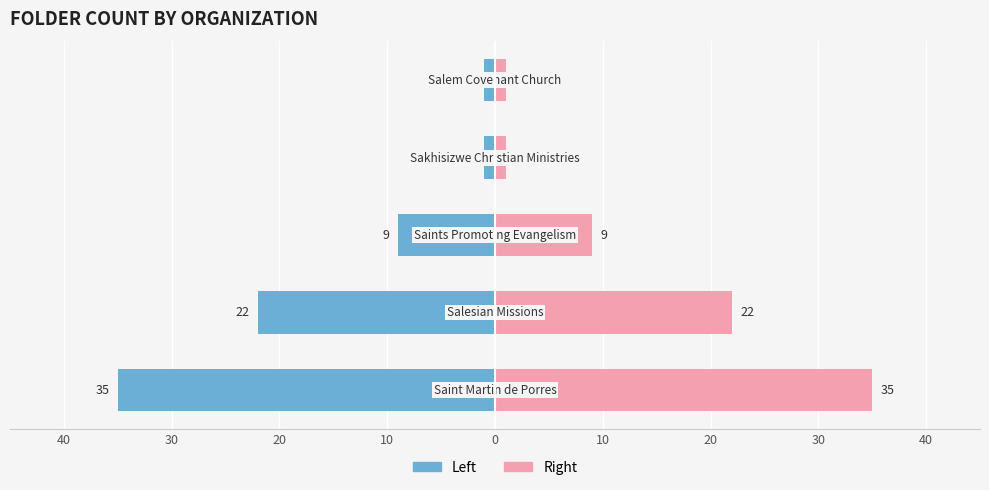

Rank the series at 20 from lowest to highest value.

Folder Count (Left), Folder Count (Right)